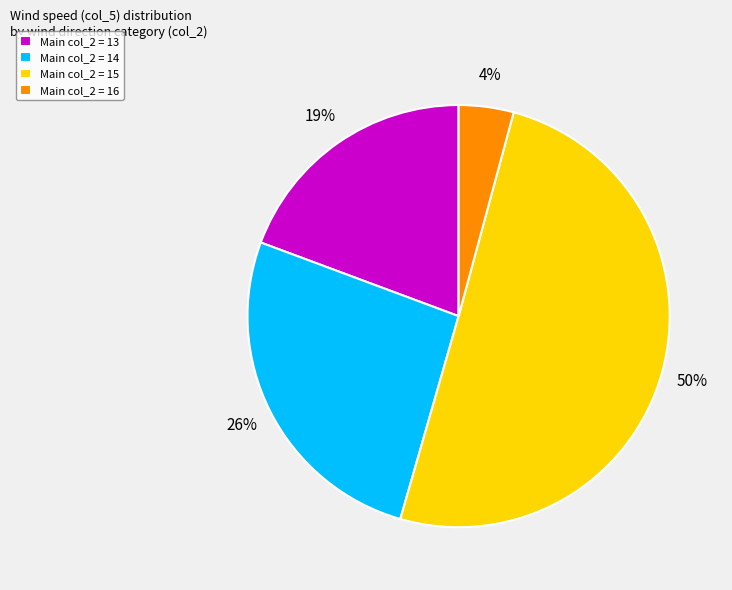

How many segments does this pie chart have?

4